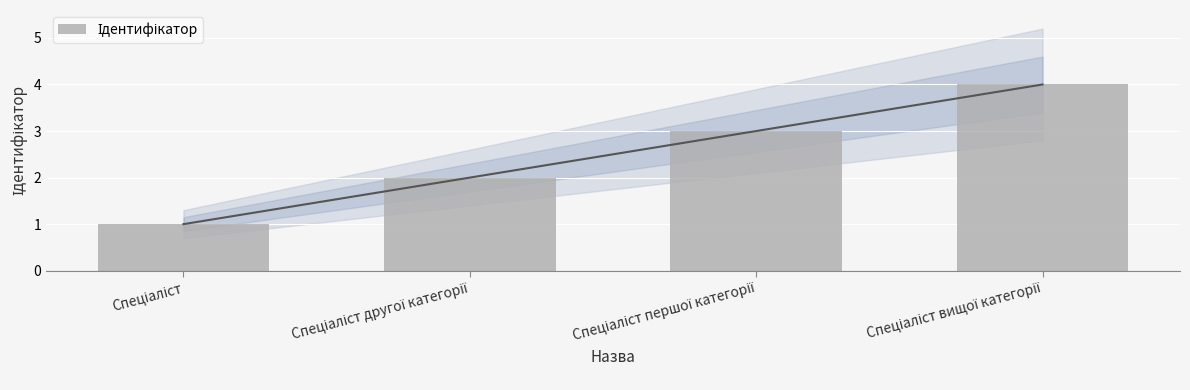

The value at Спеціаліст першої категорії is 1. True or false?

False